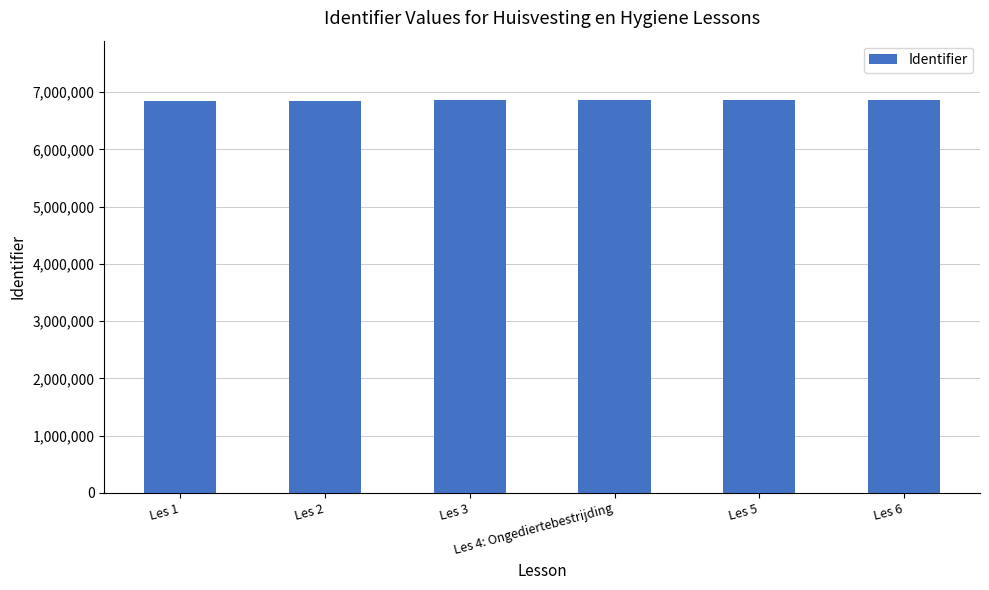

What is the sum of all values?

41180811